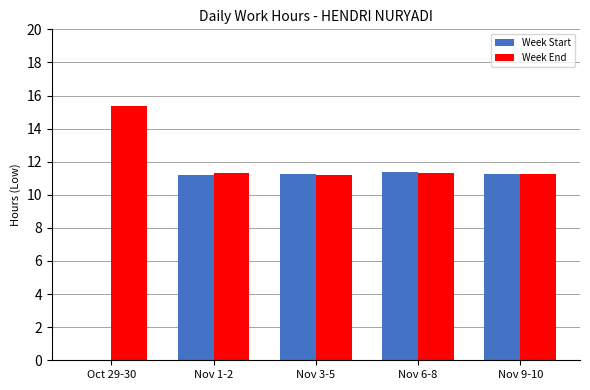

What is the total value across all series at Nov 1-2?

22.5